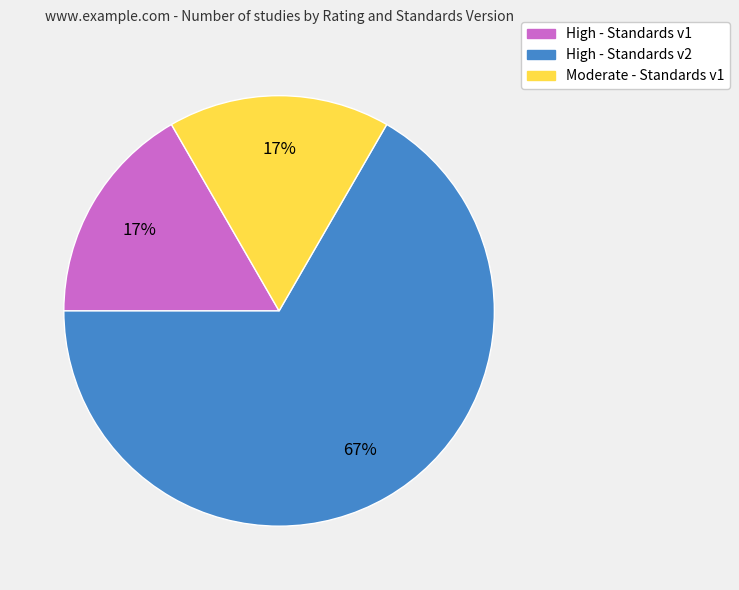

How many segments does this pie chart have?

3